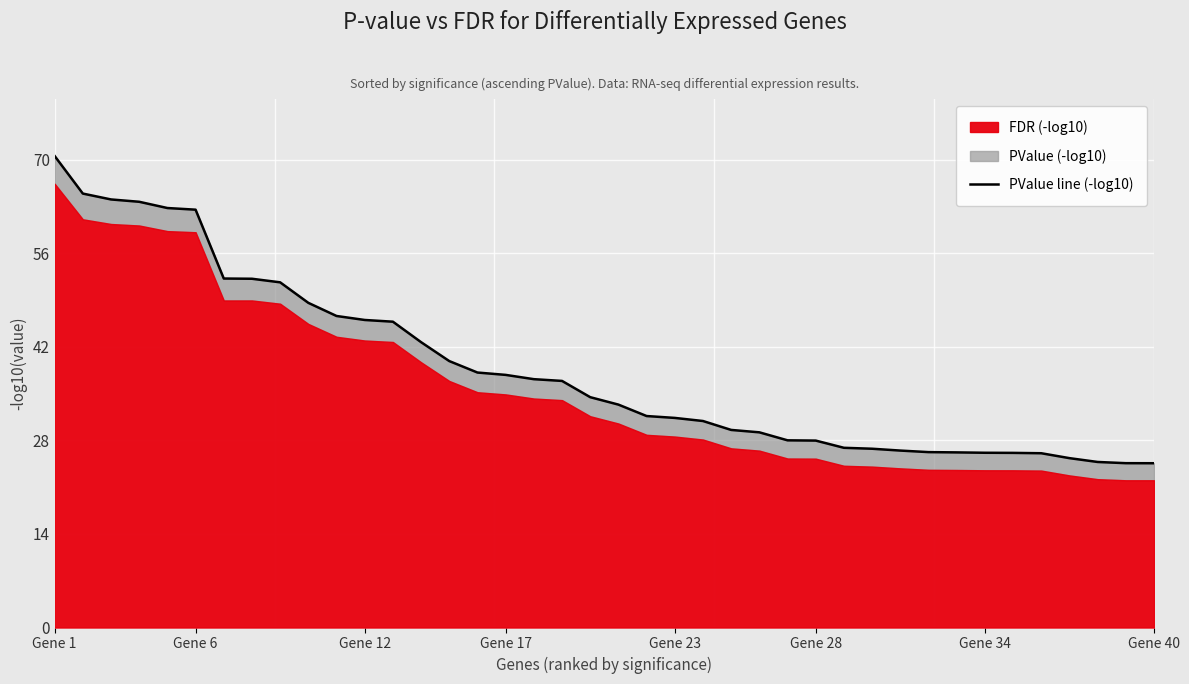

What is the sum of all values?

1550.3